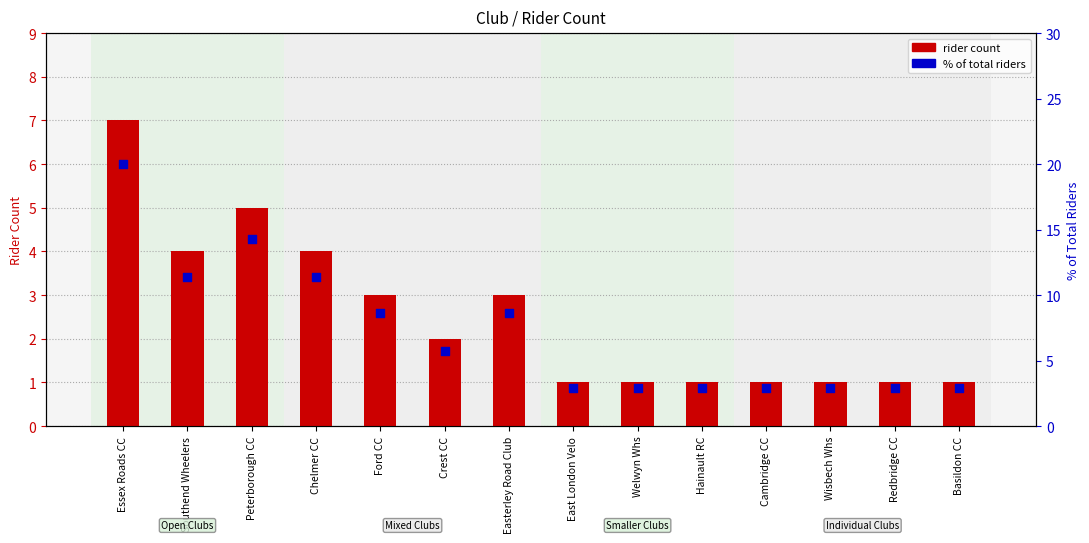

Which series reaches the minimum Y coordinate?

rider count